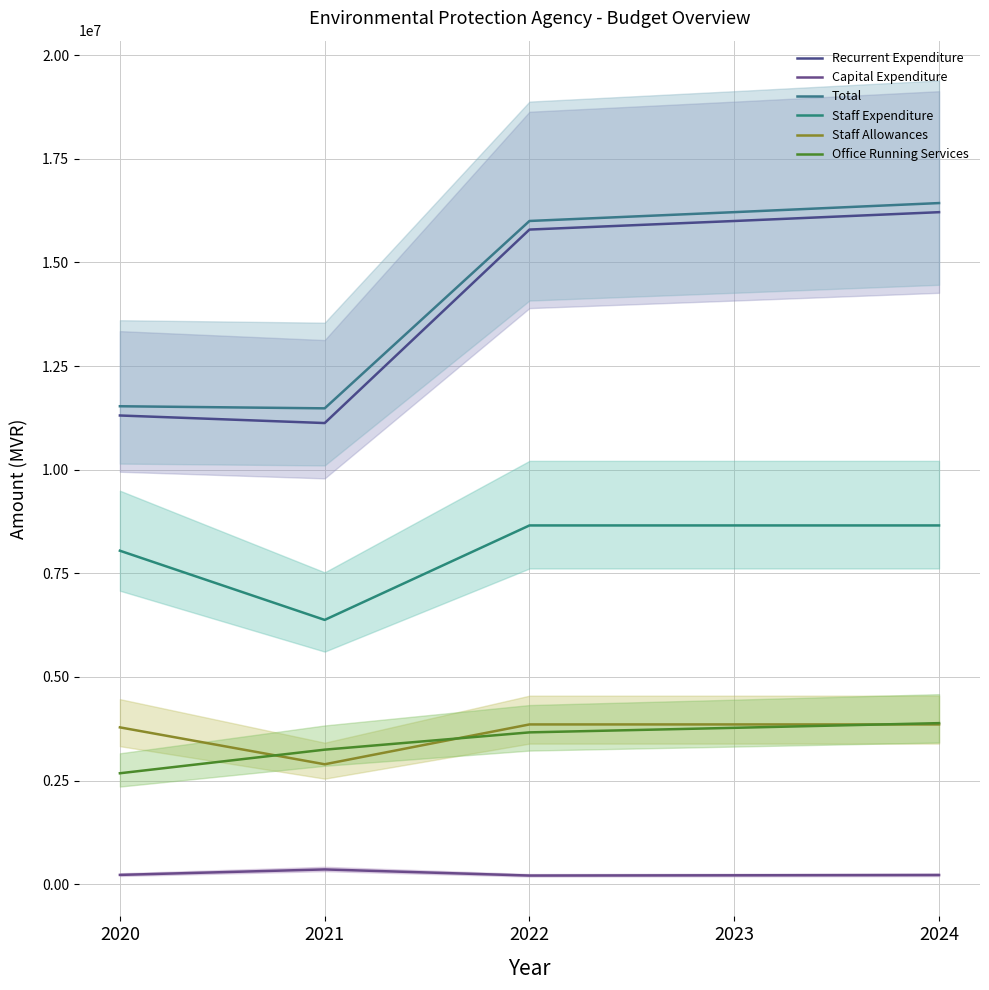

At which category does the chart reach its peak across all series?

2024